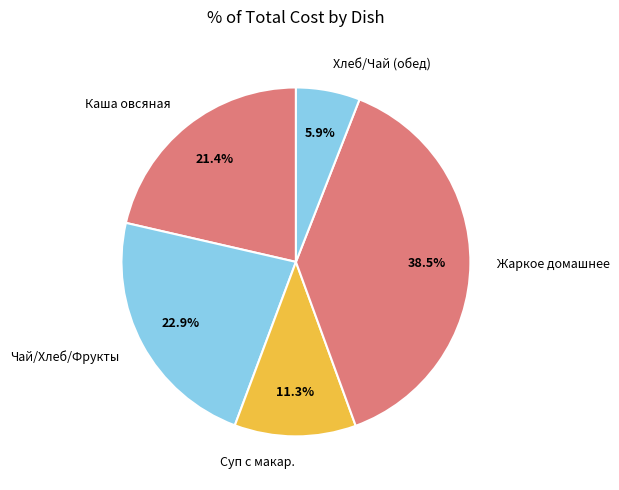

Which category has the biggest portion of the pie?

Жаркое домашнее